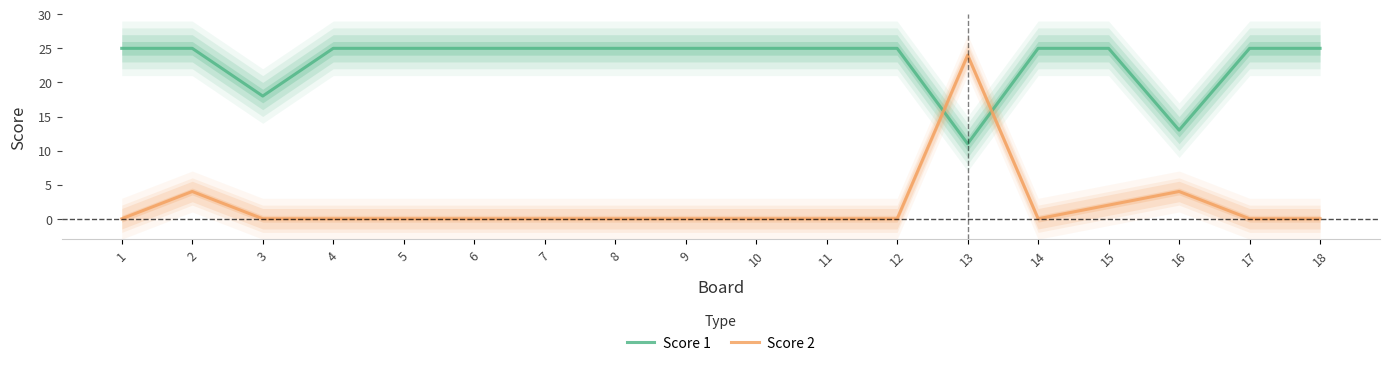

What is the total value across all series at 1?

25